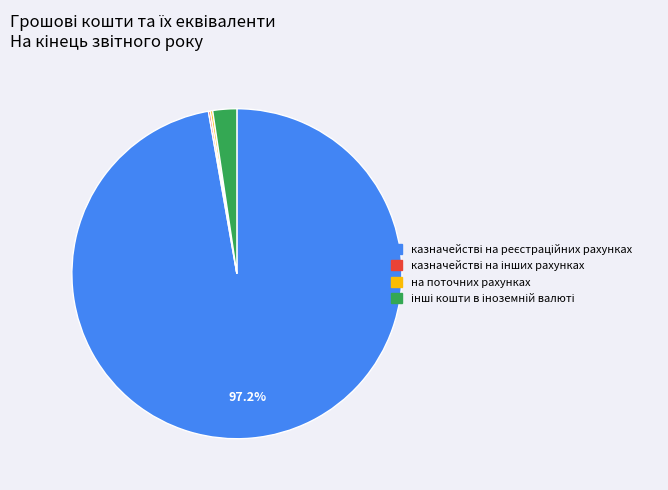

Is there a majority slice in this chart?

Yes